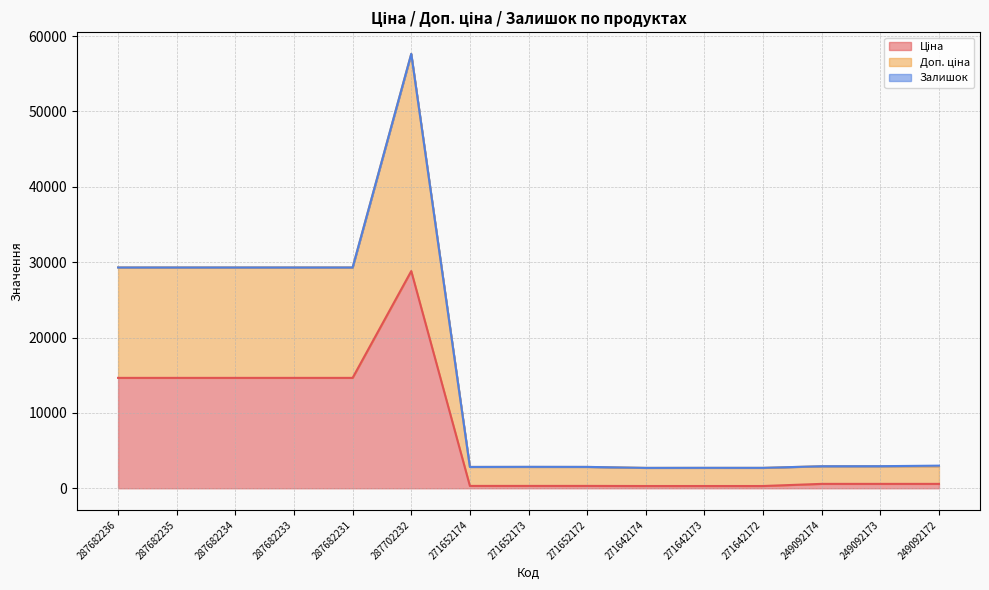

Does the chart display data point markers on the line(s)?

No